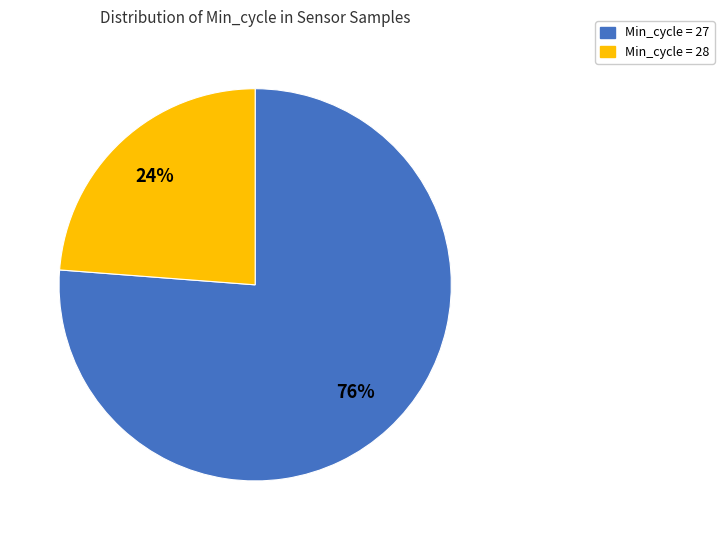

Which slice represents more than half of the pie?

Min_cycle = 27